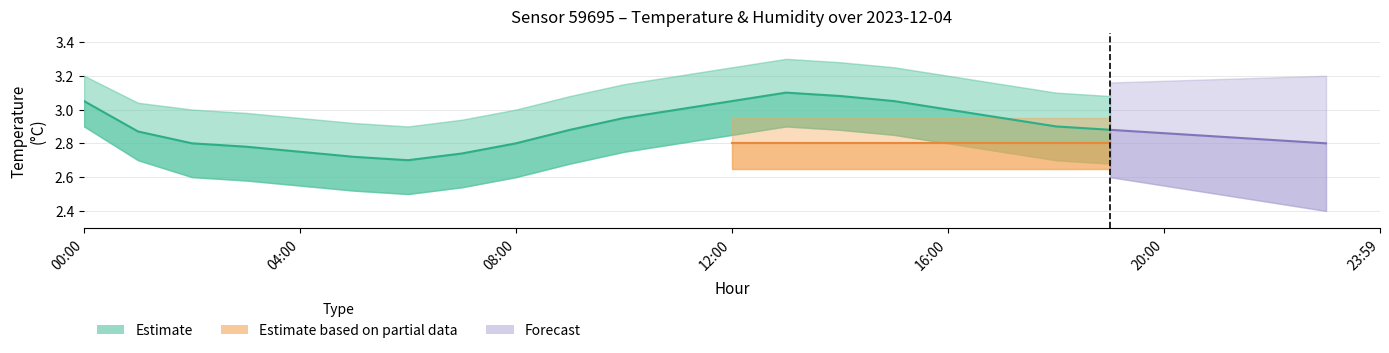

What is the label of the 15th point from the left?

14:00